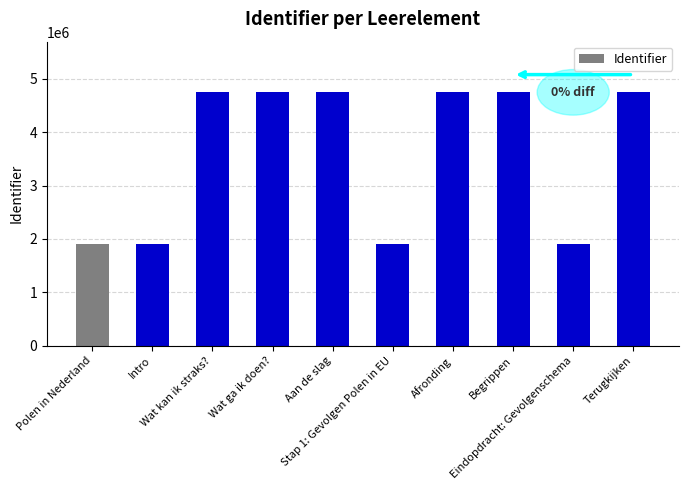

What is the average value?

3612810